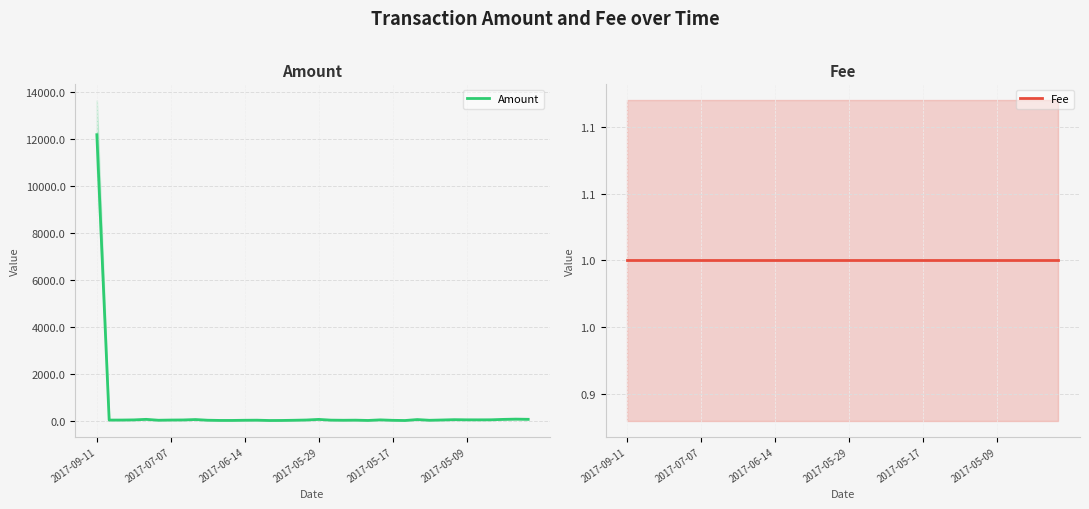

What is the difference between the highest and lowest values at 2017-06-14?

28.0